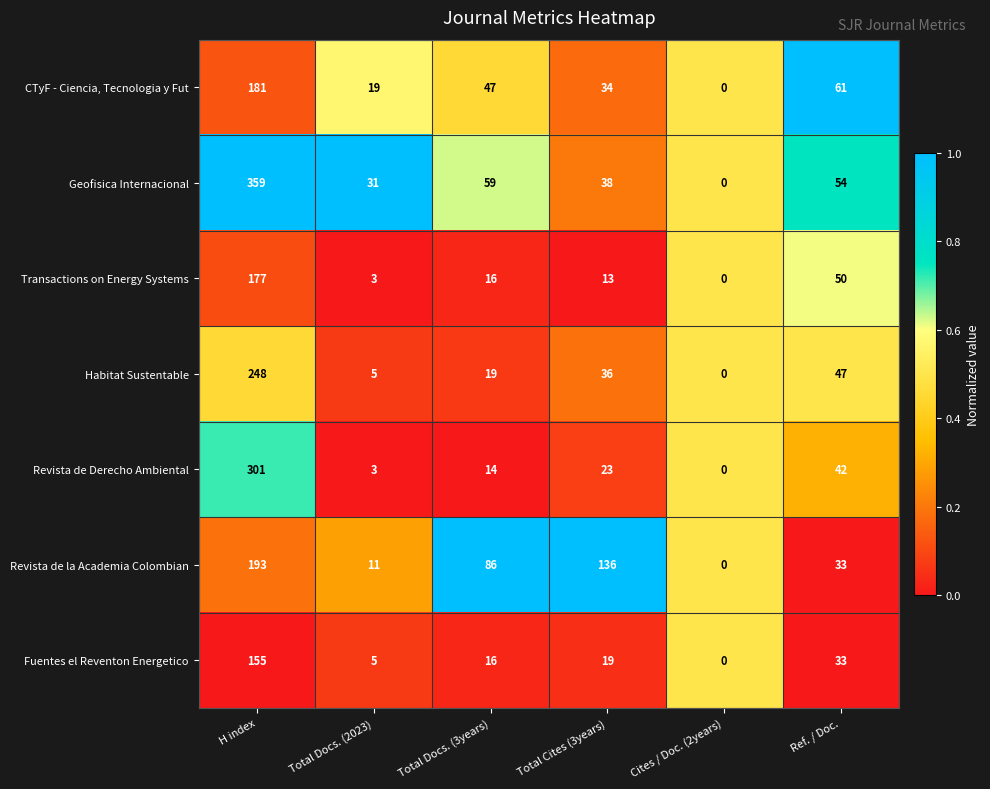

Which series has the widest spread of values?

Geofisica Internacional